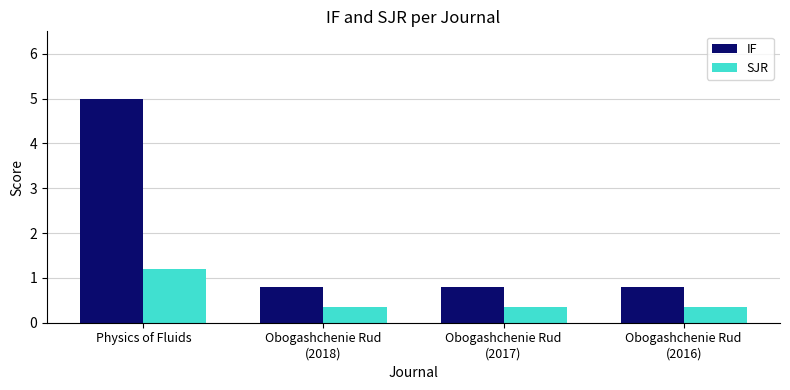

What is the spread (max minus min) of values at Physics of Fluids?

3.8